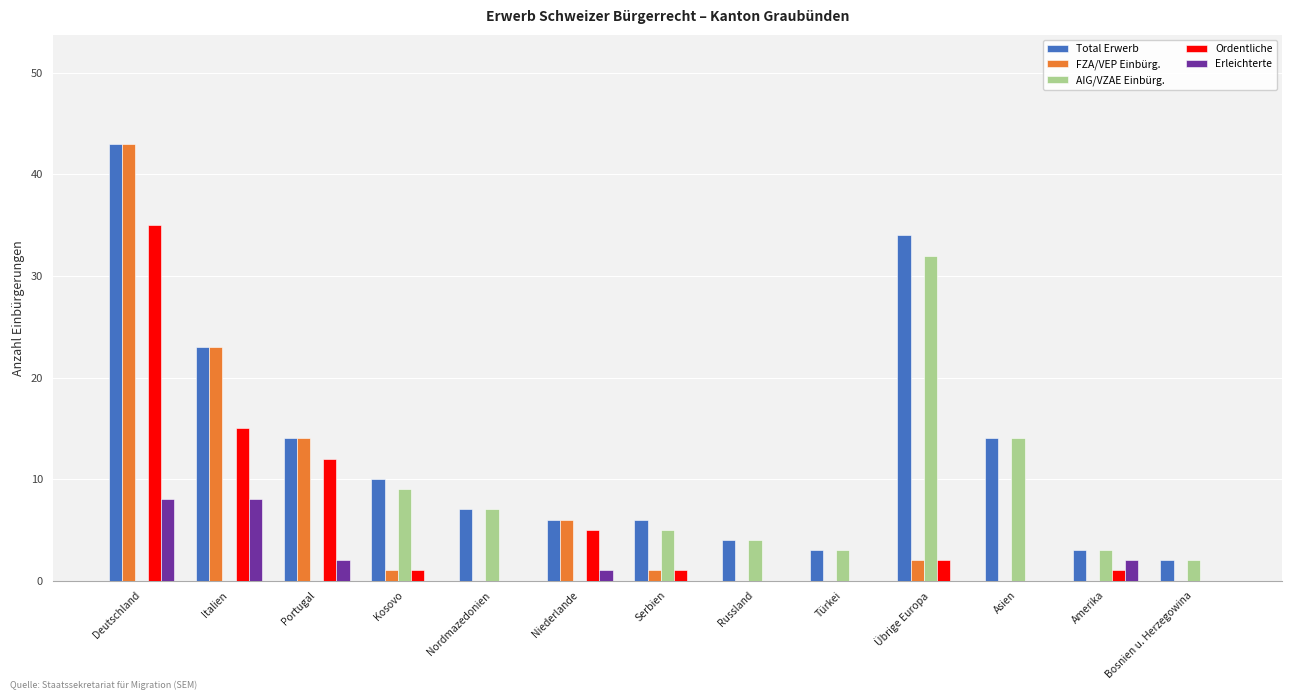

Reading left to right, what are all the values shown in this chart?

Total Erwerb: Deutschland=43	Italien=23	Portugal=14	Kosovo=10	Nordmazedonien=7	Niederlande=6	Serbien=6	Russland=4	Türkei=3	Übrige Europa=34	Asien=14	Amerika=3	Bosnien u. Herzegowina=2
FZA/VEP Einbürg.: Deutschland=43	Italien=23	Portugal=14	Kosovo=1	Nordmazedonien=0	Niederlande=6	Serbien=1	Russland=0	Türkei=0	Übrige Europa=2	Asien=0	Amerika=0	Bosnien u. Herzegowina=0
AIG/VZAE Einbürg.: Deutschland=0	Italien=0	Portugal=0	Kosovo=9	Nordmazedonien=7	Niederlande=0	Serbien=5	Russland=4	Türkei=3	Übrige Europa=32	Asien=14	Amerika=3	Bosnien u. Herzegowina=2
Ordentliche: Deutschland=35	Italien=15	Portugal=12	Kosovo=1	Nordmazedonien=0	Niederlande=5	Serbien=1	Russland=0	Türkei=0	Übrige Europa=2	Asien=0	Amerika=1	Bosnien u. Herzegowina=0
Erleichterte: Deutschland=8	Italien=8	Portugal=2	Kosovo=0	Nordmazedonien=0	Niederlande=1	Serbien=0	Russland=0	Türkei=0	Übrige Europa=0	Asien=0	Amerika=2	Bosnien u. Herzegowina=0